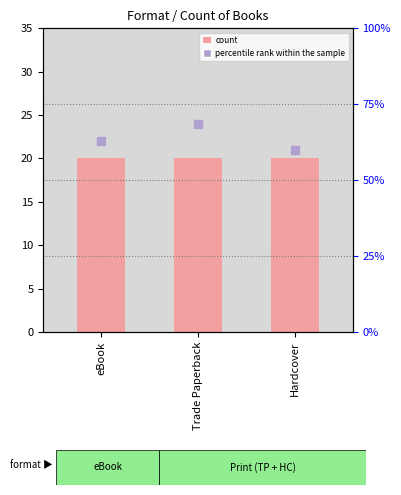

Which series contains the highest Y value?

percentile rank within the sample